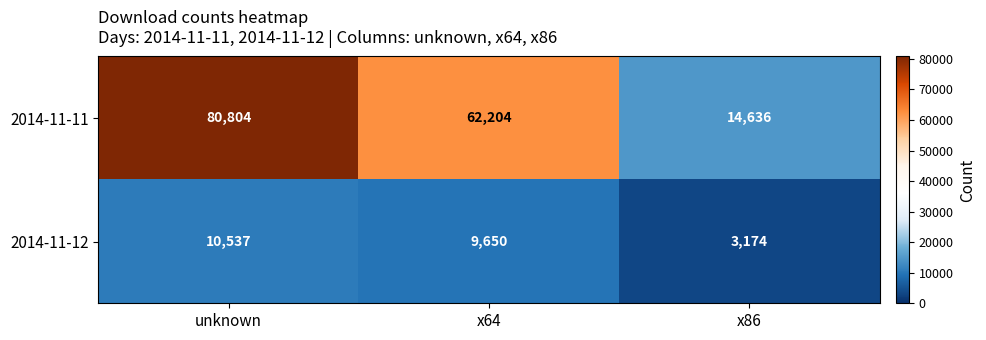

What is the sum of all 2014-11-12 values?

23361